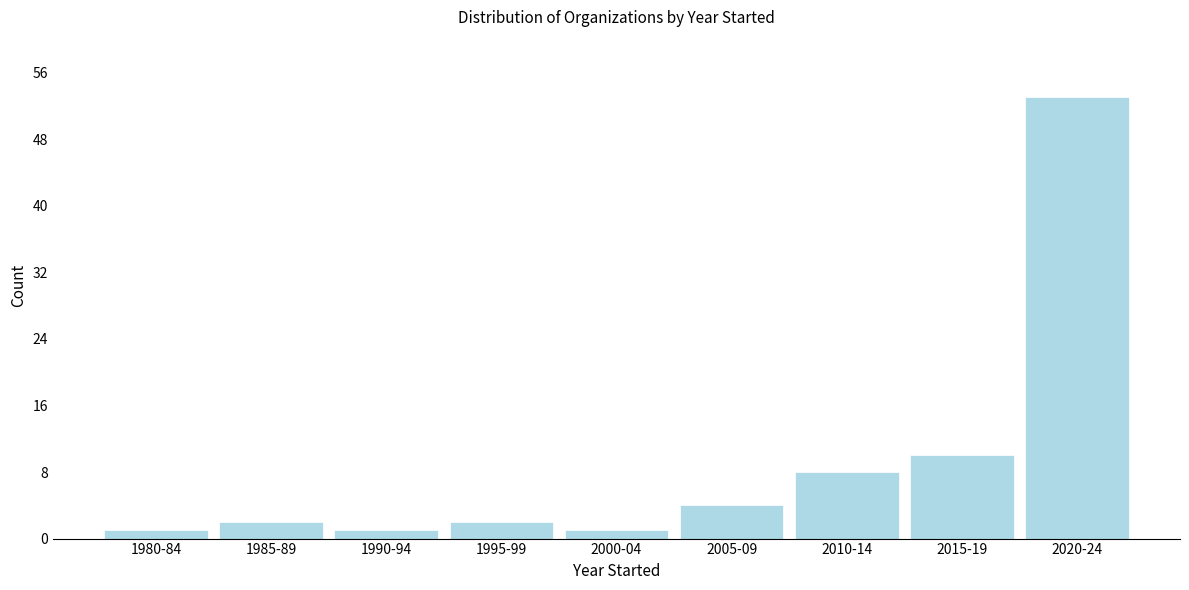

Reading left to right, what are all the values shown in this chart?

1	2	1	2	1	4	8	10	53